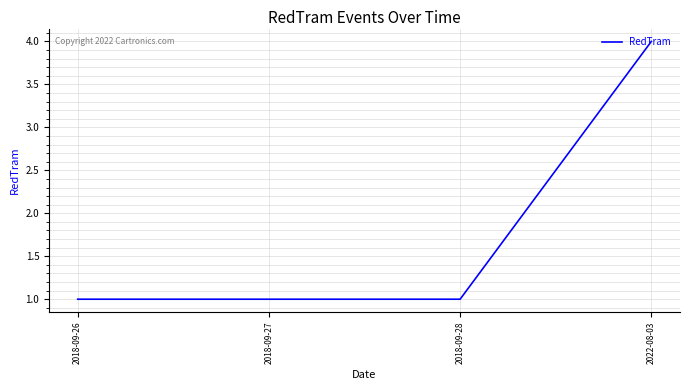

Is this an area chart (filled region under the line)?

No